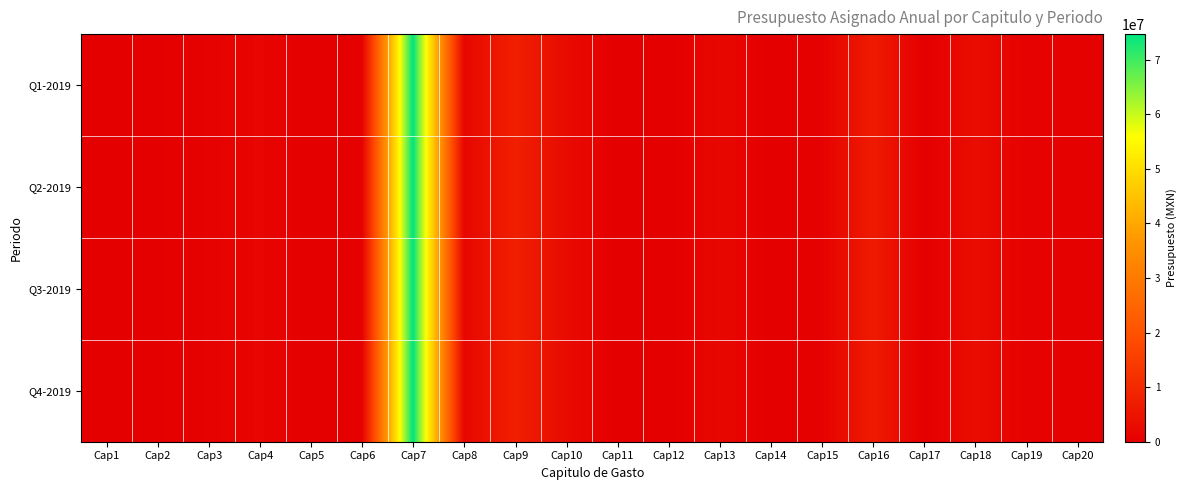

Which series changed the most between Cap15 and Cap16?

Q1-2019